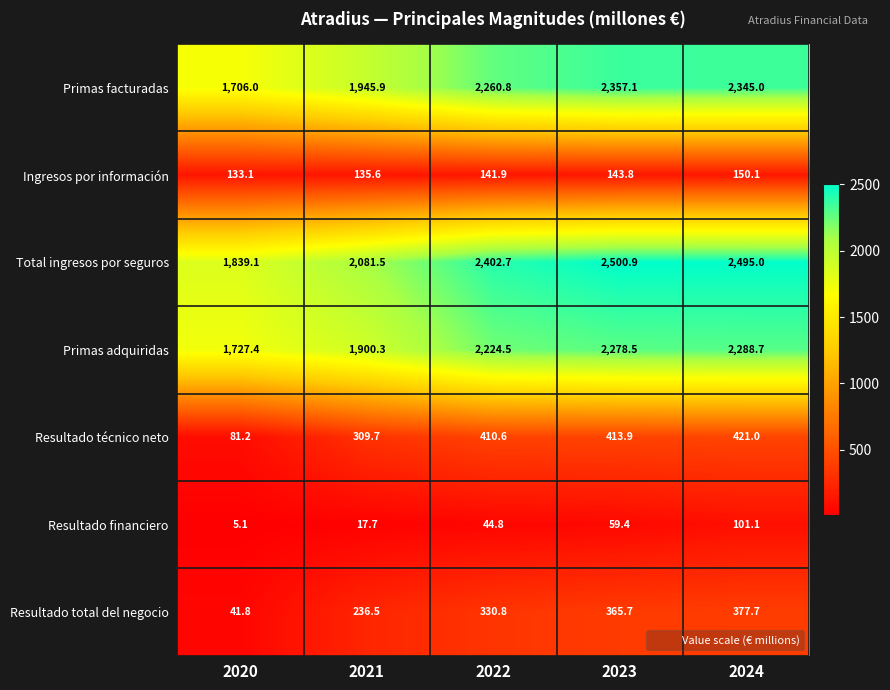

Between 2021 and 2022, which series saw the biggest shift?

Primas adquiridas